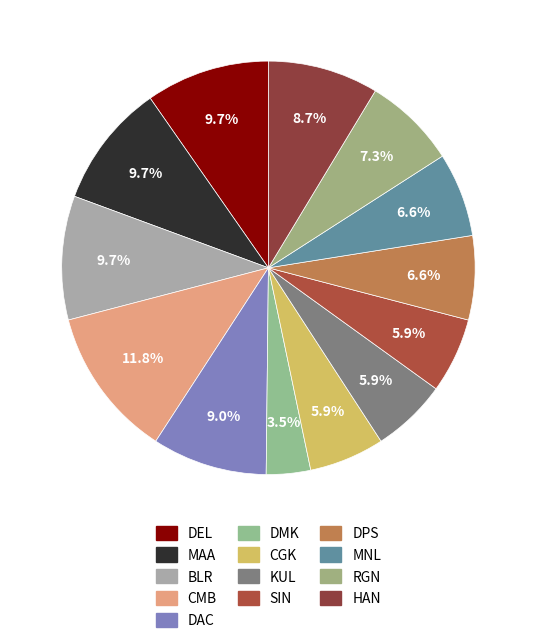

Count the number of slices in the pie.

13